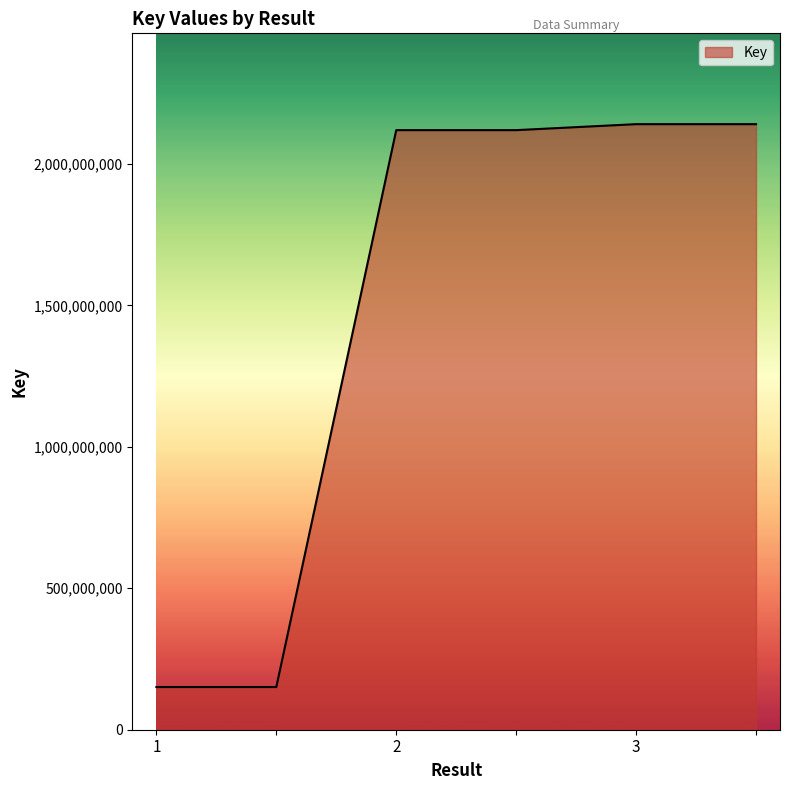

What is the difference between the second highest and minimum values?

1989748374